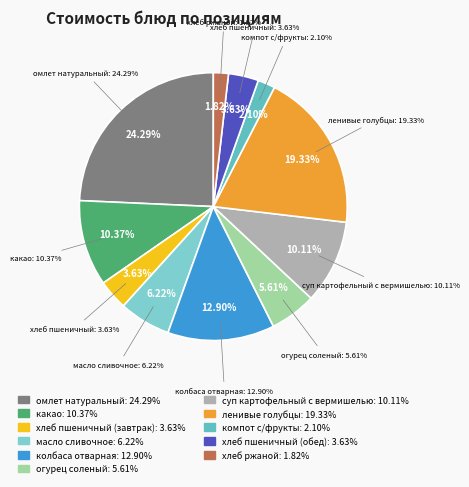

Which has a higher value, компот с/фрукты or омлет натуральный?

омлет натуральный